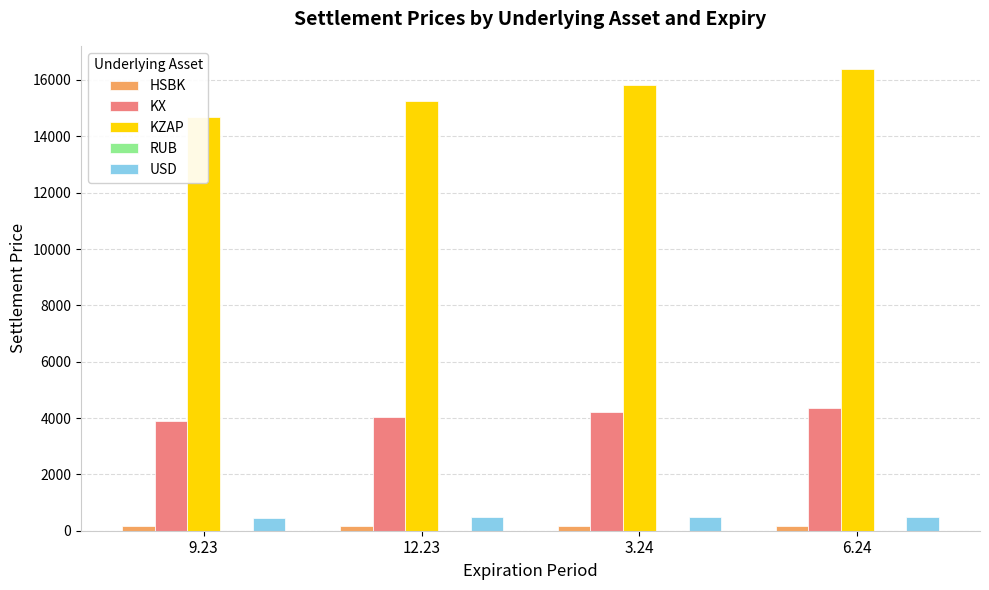

What is the sum of the KZAP values at 9.23 and 3.24?

30523.1